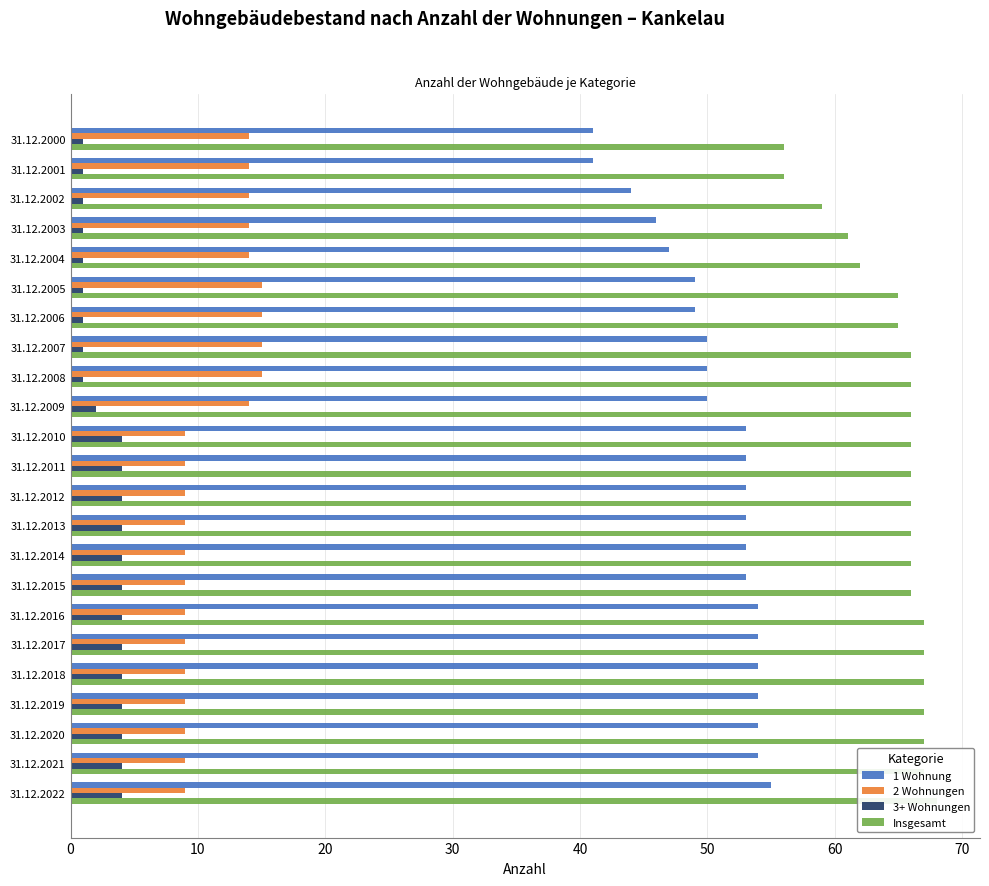

Which has a higher value, 31.12.2001 or 31.12.2014?

31.12.2014